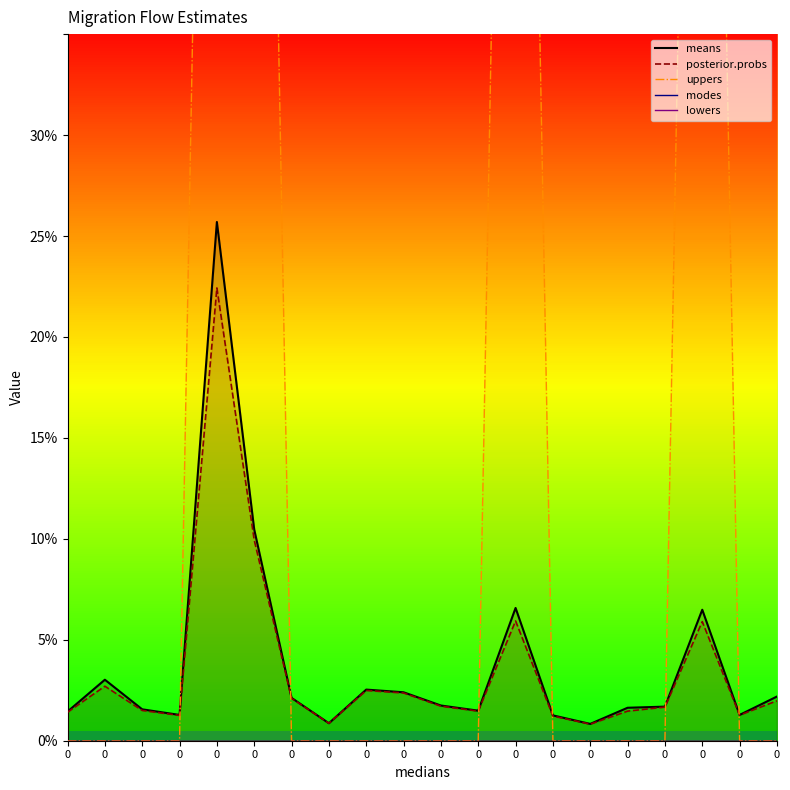

How many categories are shown in the chart?

20